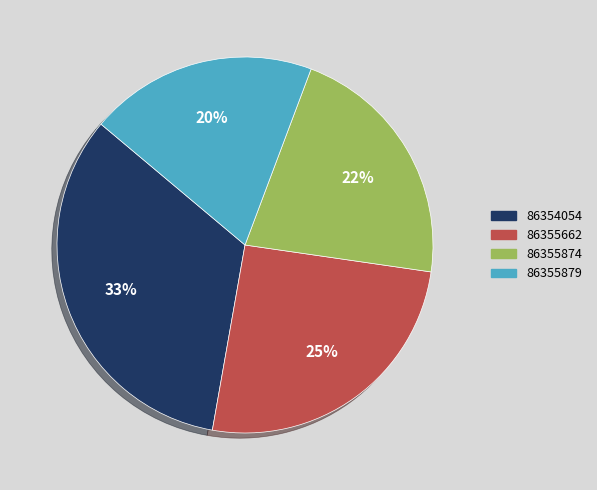

How many segments does this pie chart have?

4